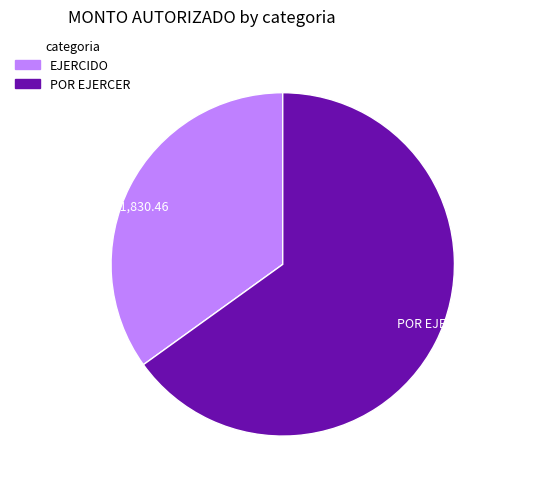

Which category has the smallest portion of the pie?

EJERCIDO